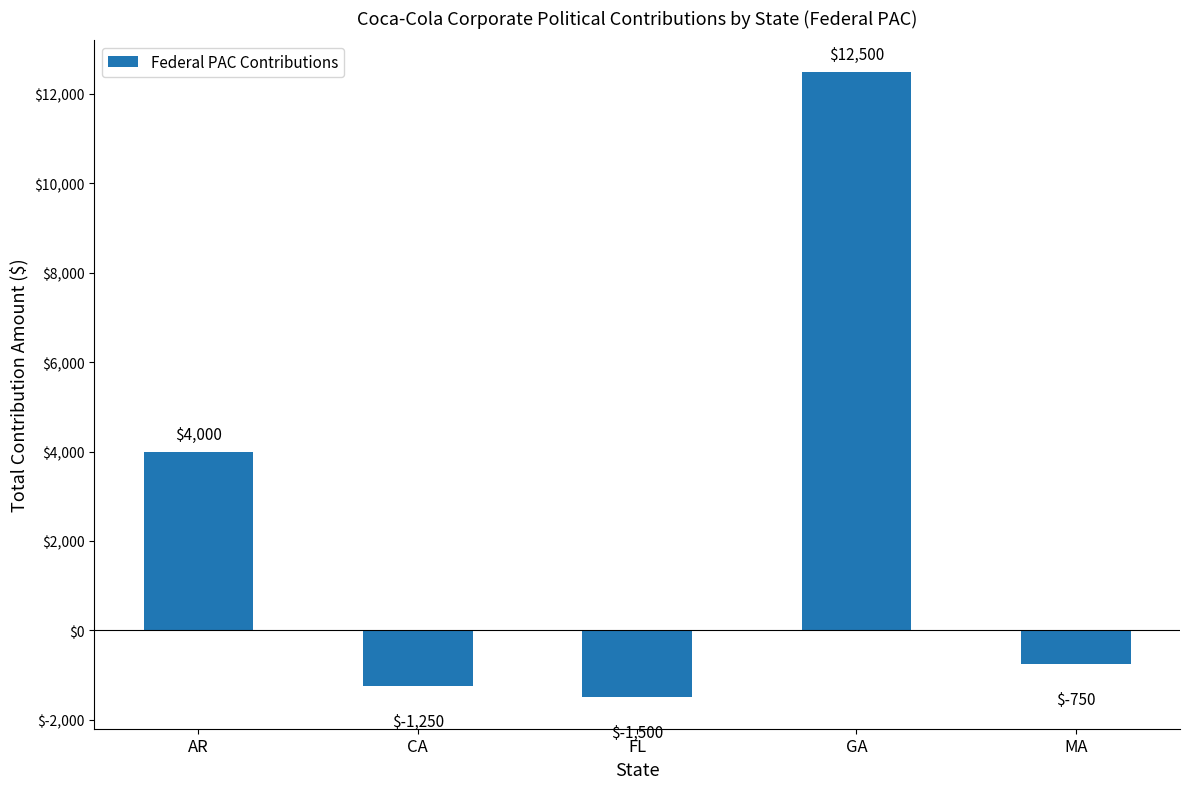

Which category has the highest value across all series?

GA